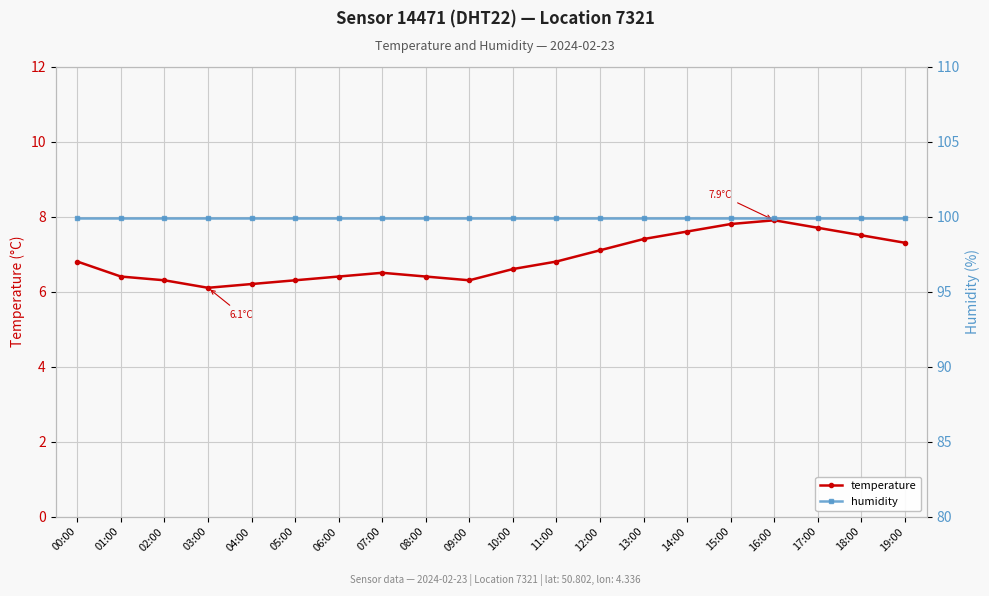

At which category is the sum across all series the highest?

16:00